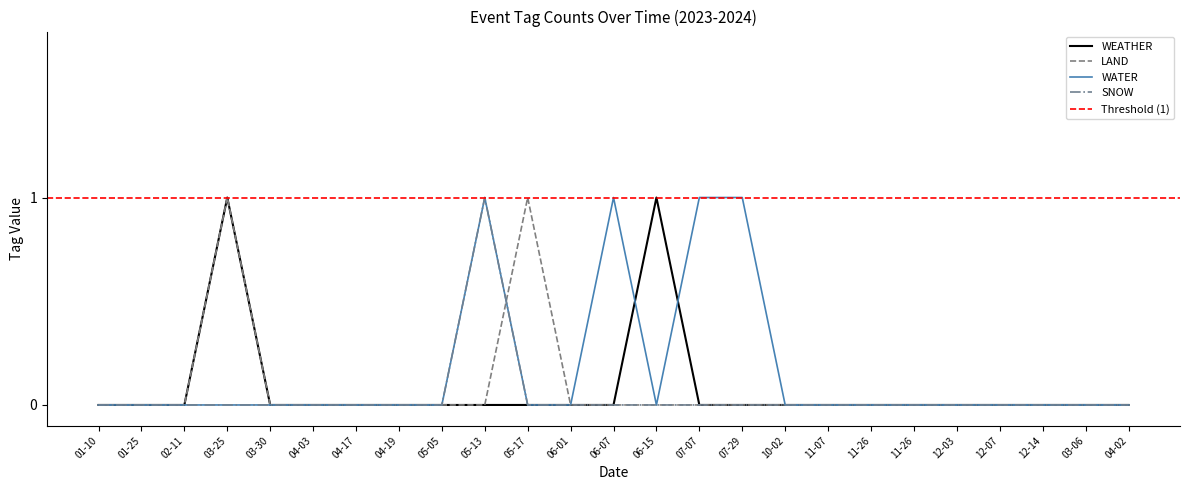

Reading left to right, transcribe all the data shown in this chart.

WEATHER: 0	0	0	1	0	0	0	0	0	0	0	0	0	1	0	0	0	0	0	0	0	0	0	0	0
LAND: 0	0	0	1	0	0	0	0	0	0	1	0	0	0	0	0	0	0	0	0	0	0	0	0	0
WATER: 0	0	0	0	0	0	0	0	0	1	0	0	1	0	1	1	0	0	0	0	0	0	0	0	0
SNOW: 0	0	0	0	0	0	0	0	0	1	0	0	0	0	0	0	0	0	0	0	0	0	0	0	0